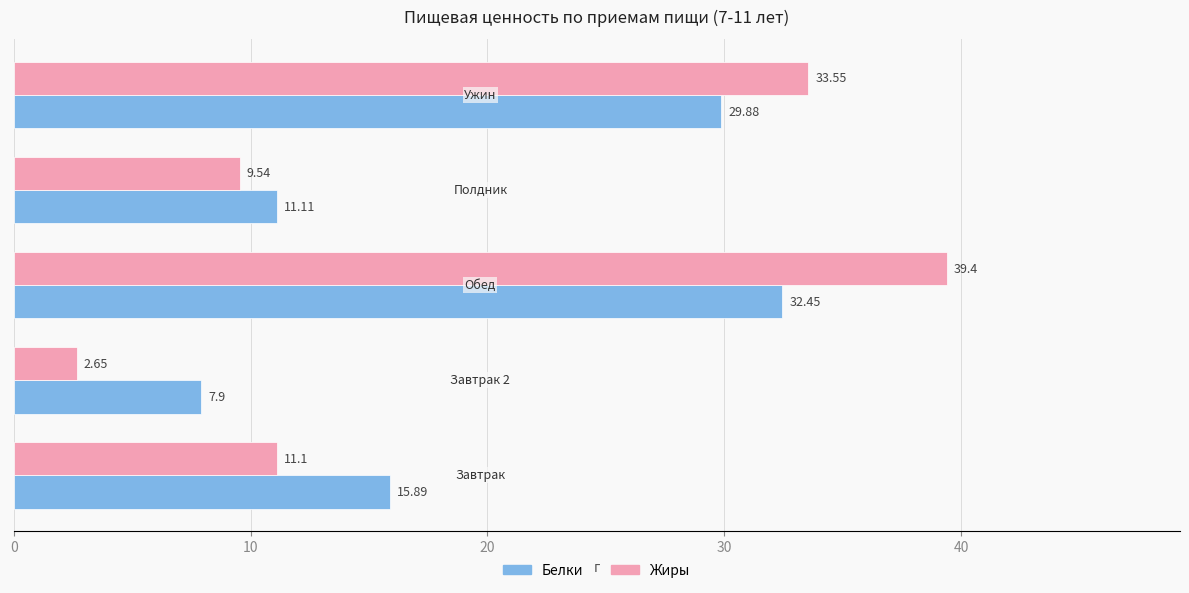

List the series in order of their peak value, lowest first.

Белки, Жиры